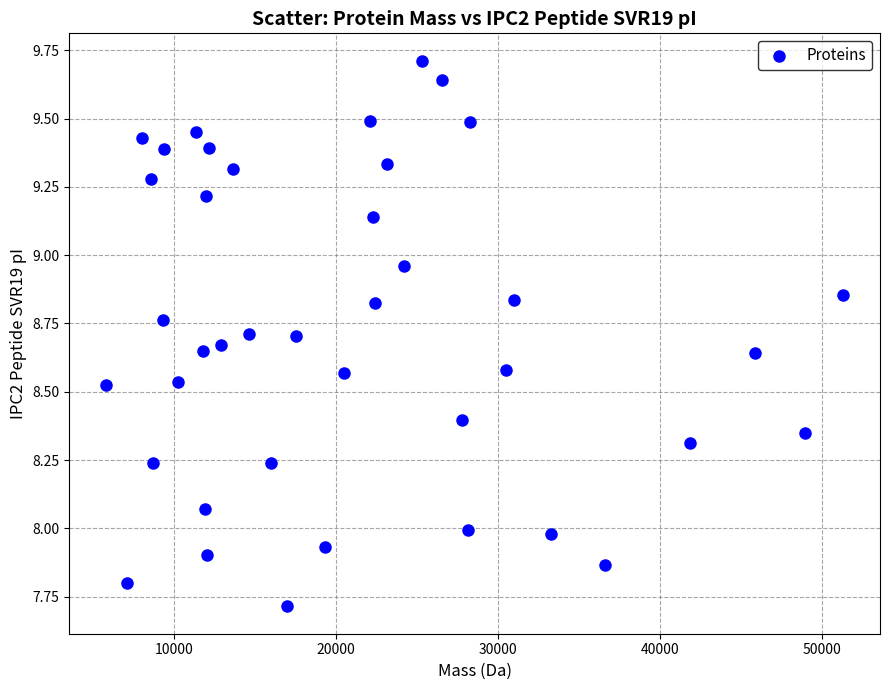

What is the range of X values (max minus min)?

45509.5